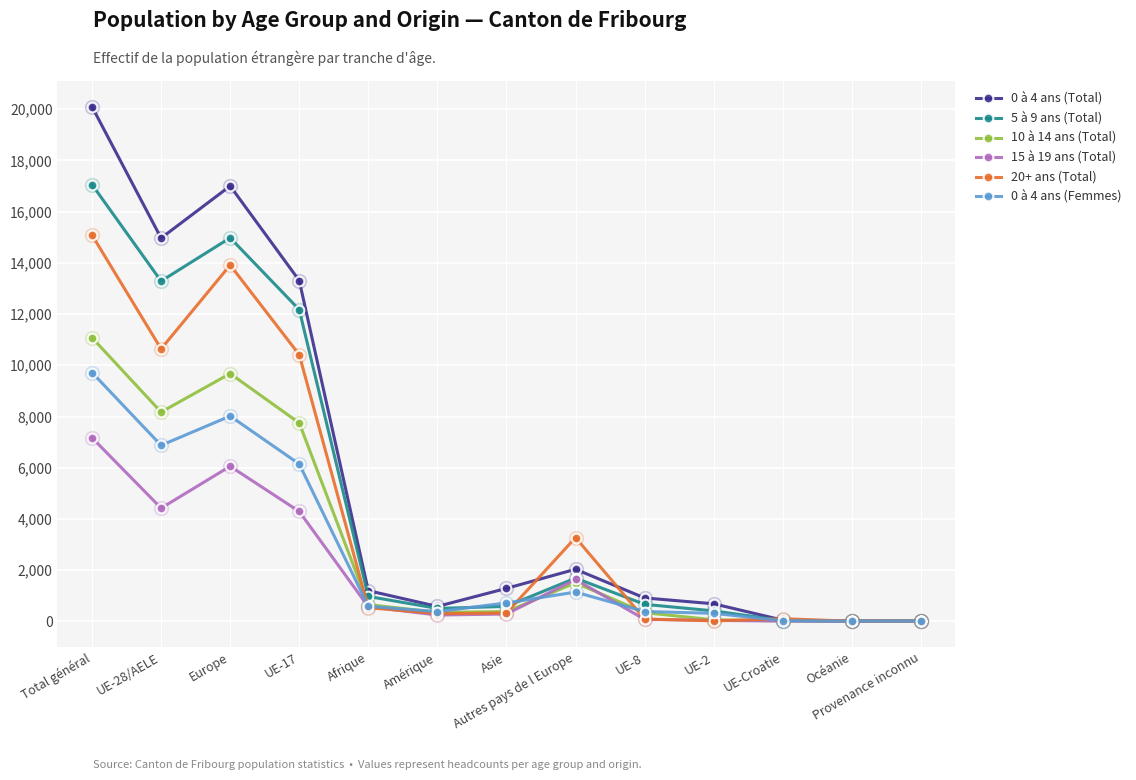

Where do 0 à 4 ans (Total) and 20+ ans (Total) first cross each other?

Asie and Autres pays de l Europe